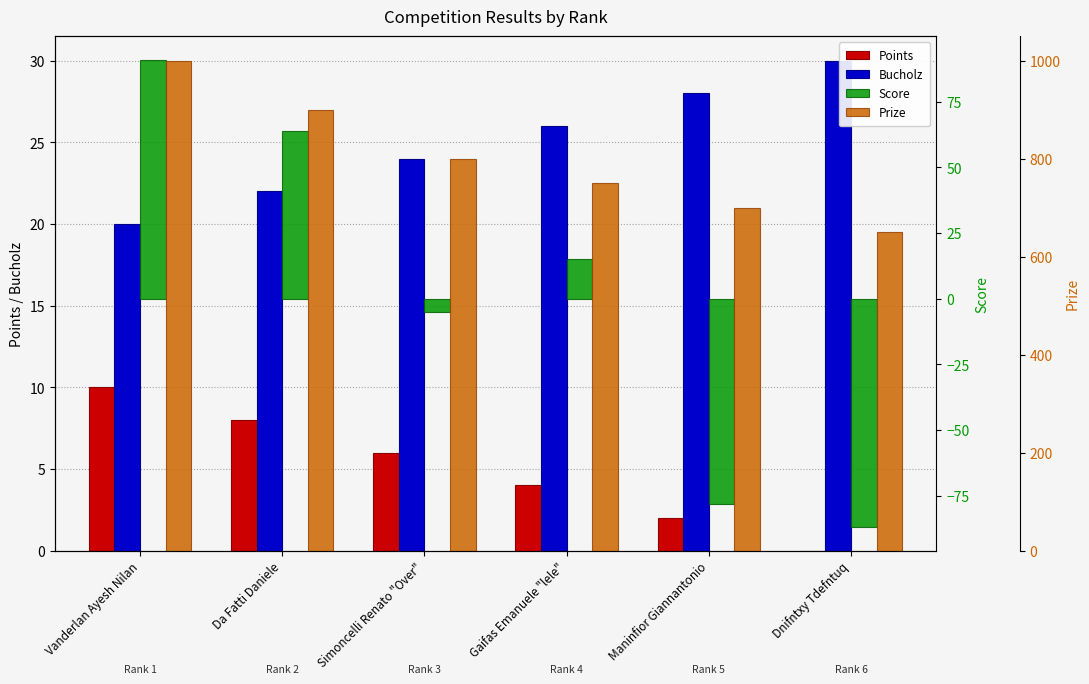

Reading left to right, transcribe all the data shown in this chart.

Points: 10	8	6	4	2	0
Bucholz: 20	22	24	26	28	30
Score: 91	64	-5	15	-78	-87
Prize: 1000	900	800	750	700	650